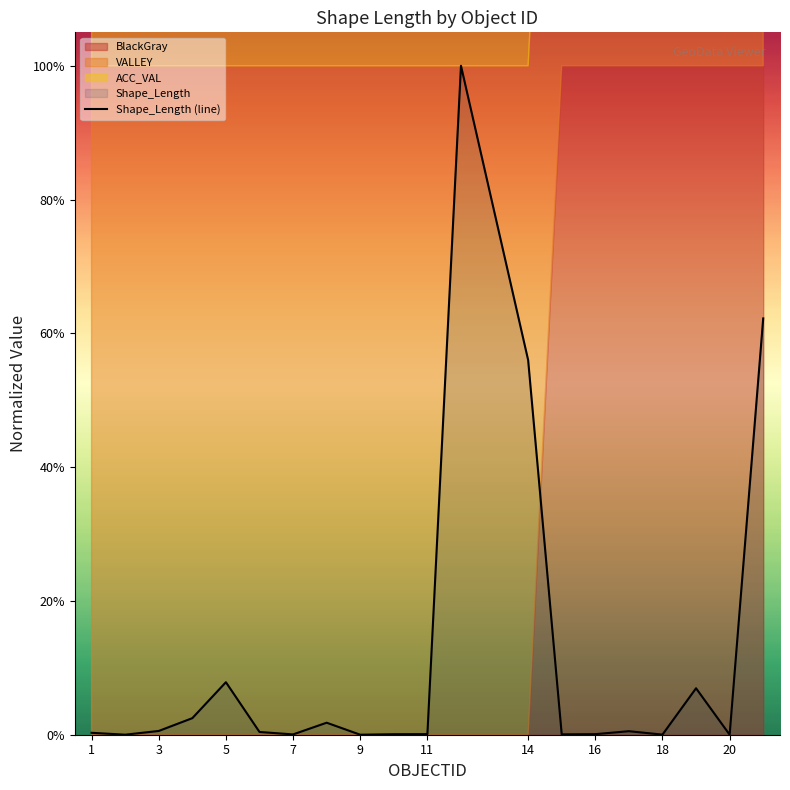

Does the chart have visible grid lines?

No